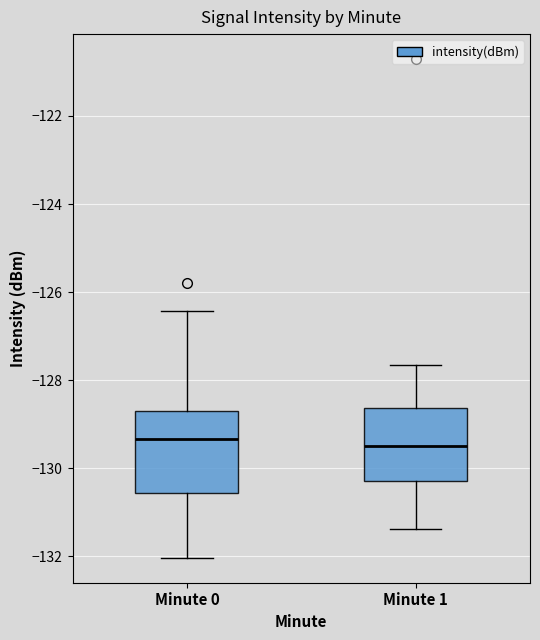

Where is the lower edge of the box for Minute 0 on the y-axis? The values are not printed on the chart, so give them approximately, as read against the axis.

-130.6